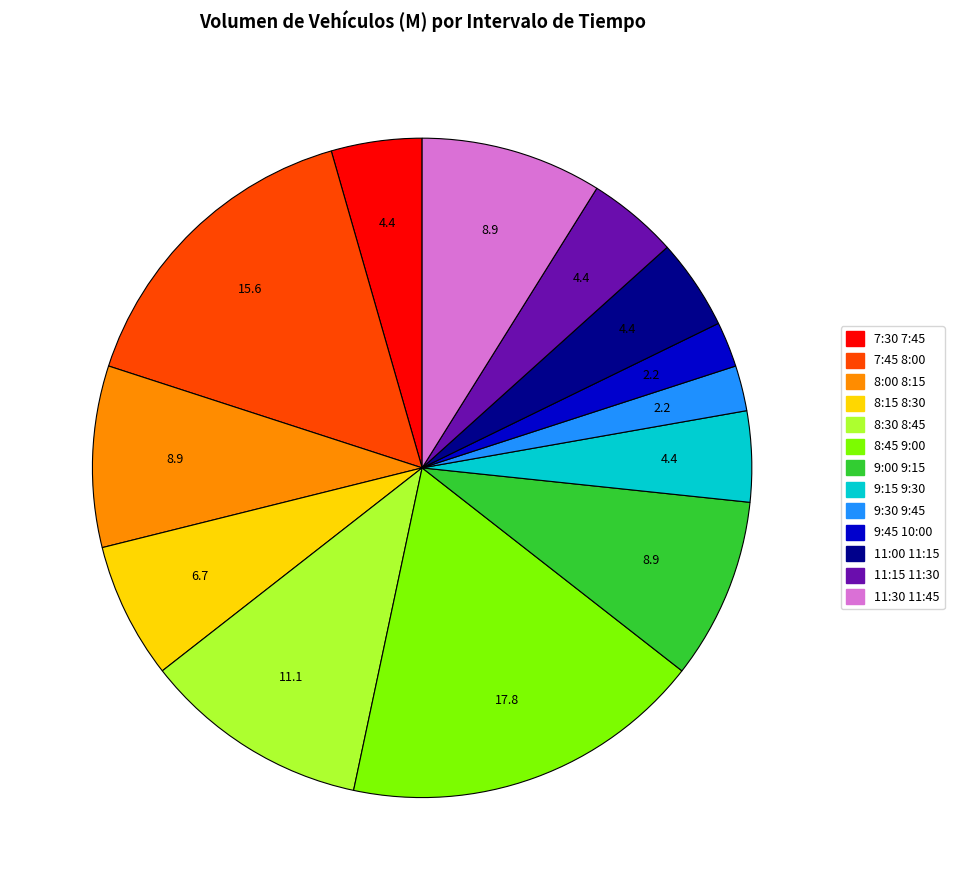

What is the largest slice in the pie chart?

8:45 9:00